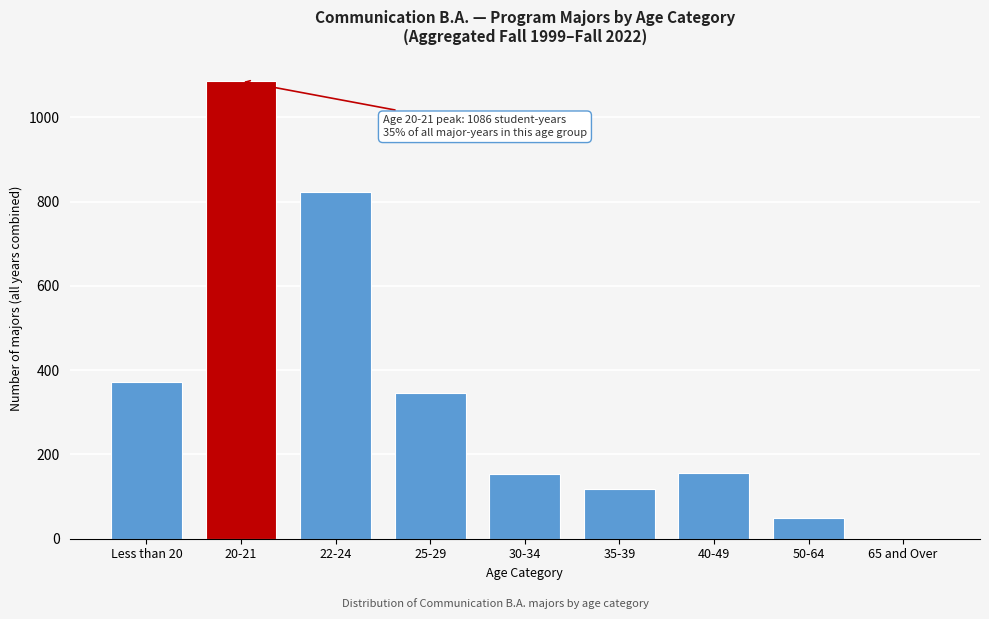

What is the change in value from 25-29 to 40-49?

-191